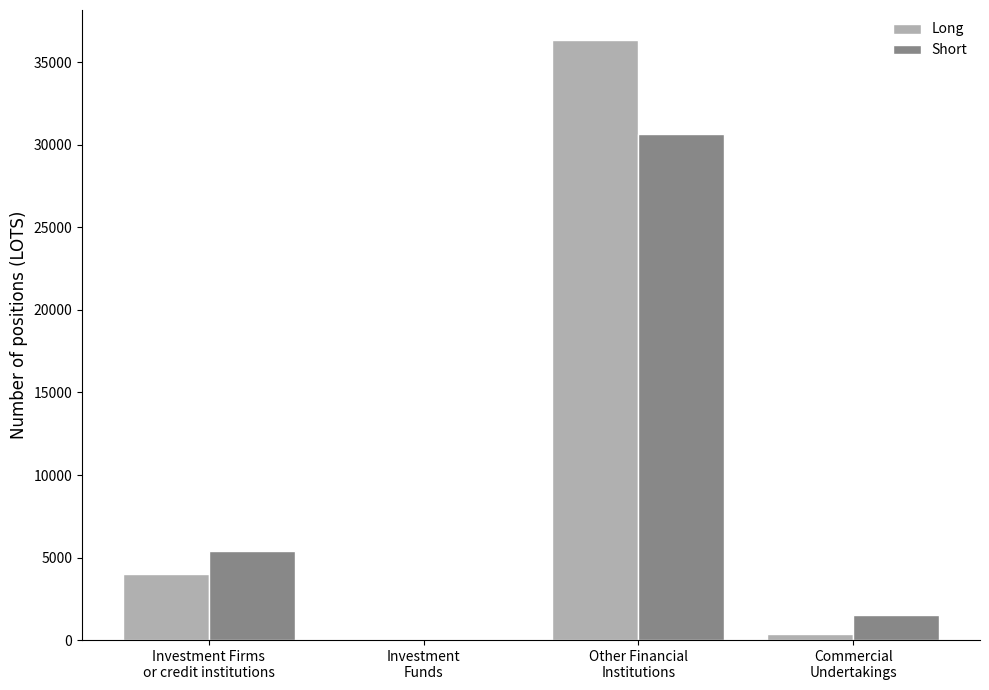

Which series changed the most between Investment Firms
or credit institutions and Other Financial
Institutions?

Long